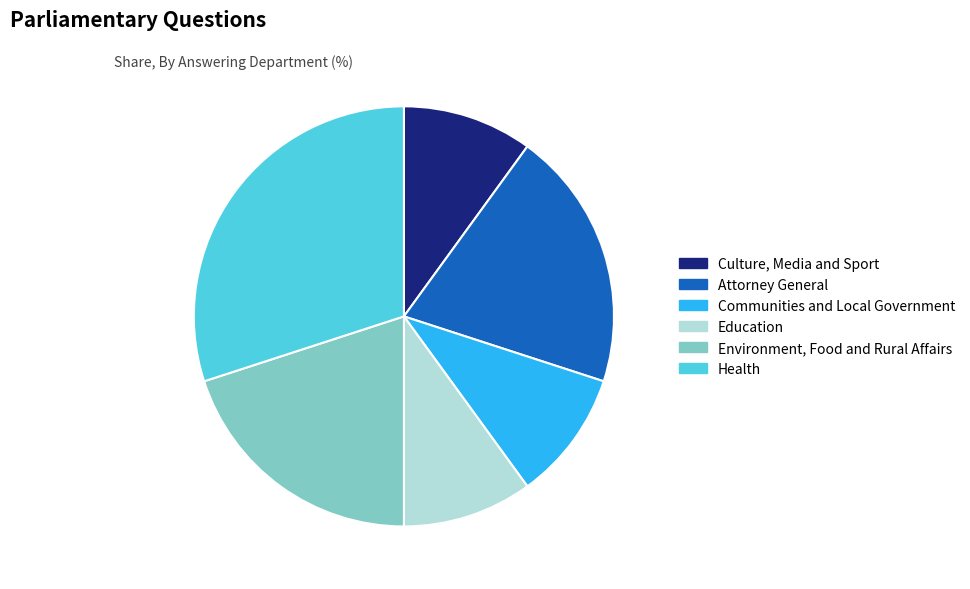

What is the ratio of the value at Attorney General to the value at Communities and Local Government?

2.0